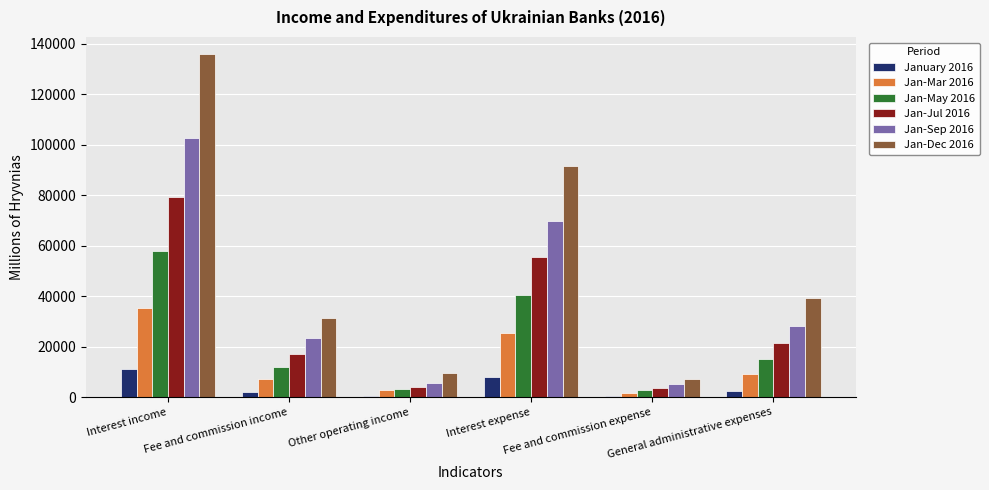

What are all the series names shown in the legend?

January 2016, Jan-Mar 2016, Jan-May 2016, Jan-Jul 2016, Jan-Sep 2016, Jan-Dec 2016